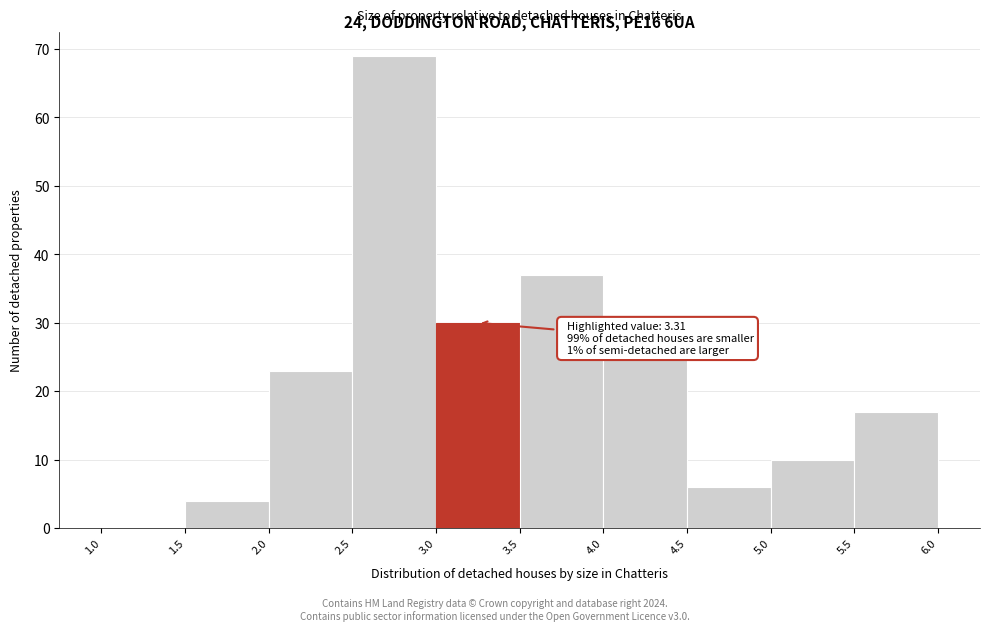

Which range on the x-axis has the tallest bar?

2.5 to 3.0